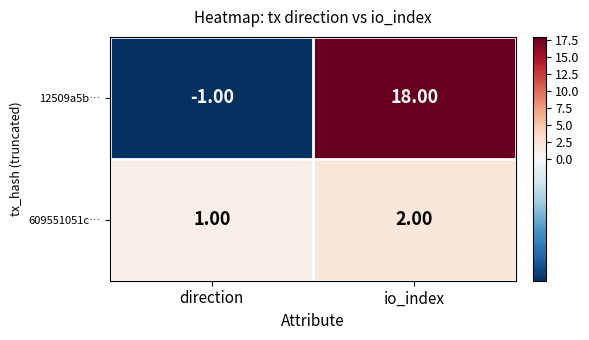

At direction, list the series in order from largest to smallest.

609551051c…, 12509a5b…